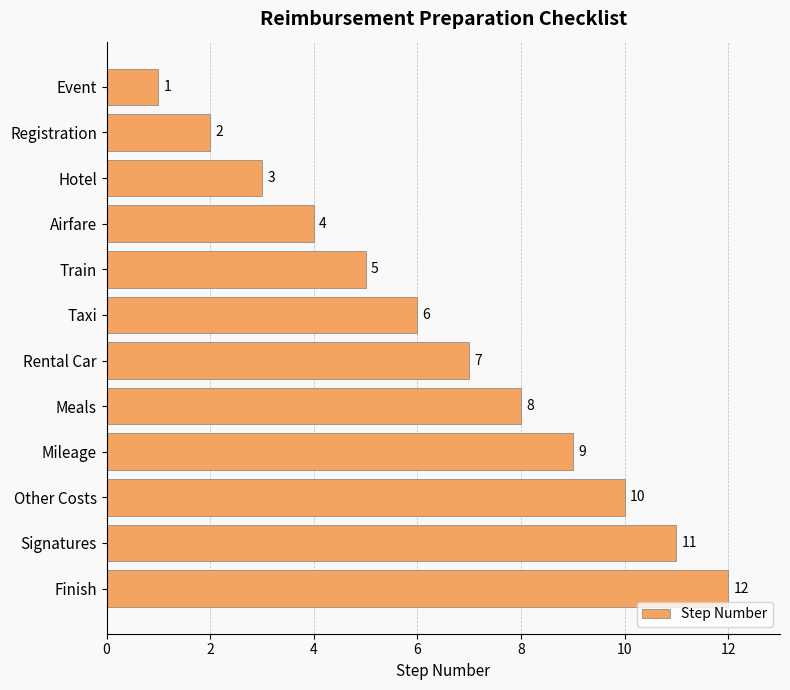

What is the smallest value displayed?

1